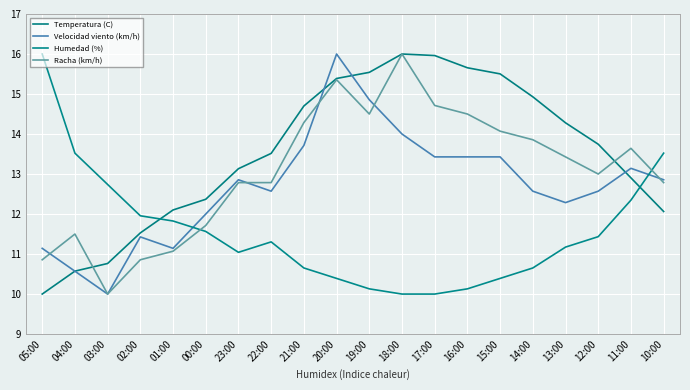

Where is the first local maximum for Humedad (%)?

22:00